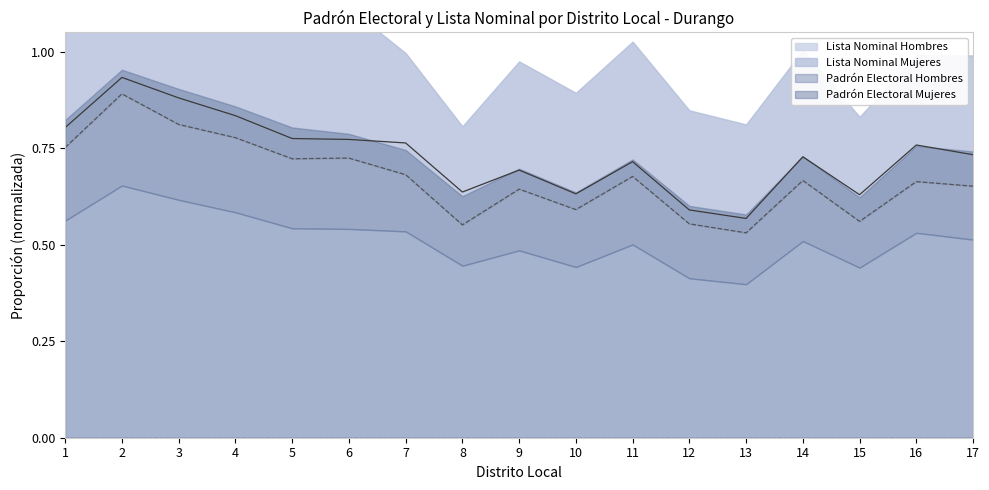

The value of Lista Nominal Hombres at 11 is 0.3. True or false?

False